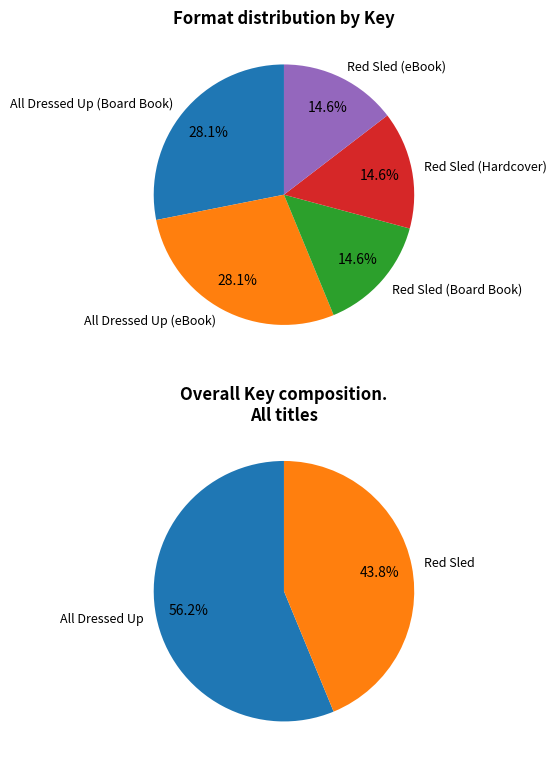

What is the ratio of the value at Red Sled (eBook) to the value at All Dressed Up (Board Book)?

0.5